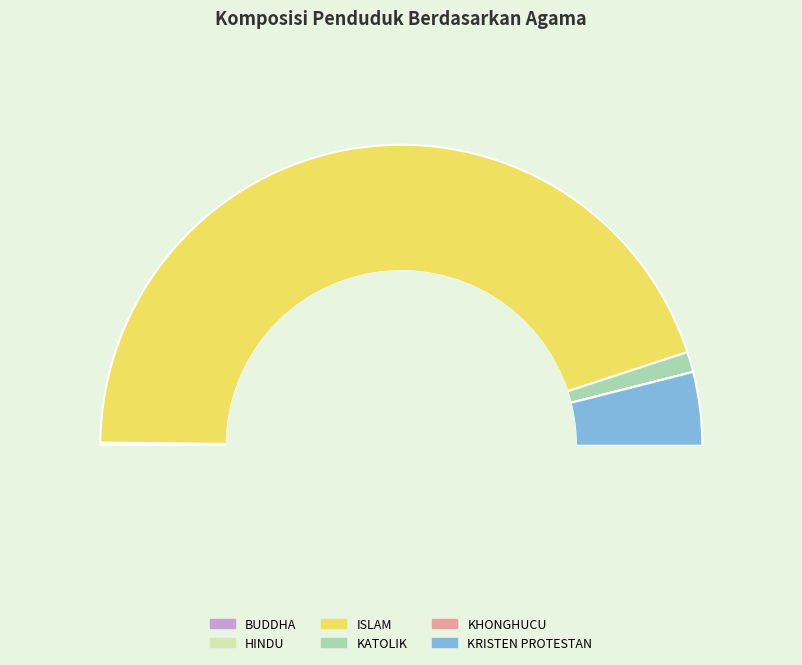

To the nearest percent, what is the combined percentage of ISLAM and KATOLIK?

92%